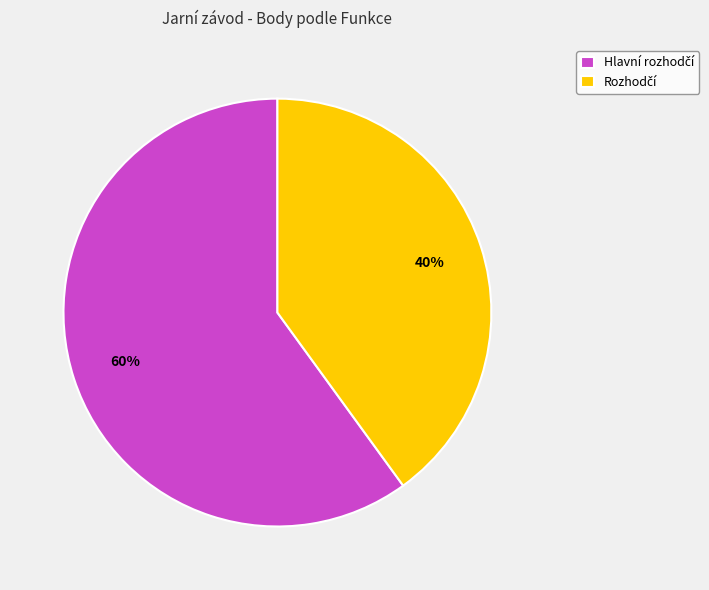

Is there a majority slice in this chart?

Yes